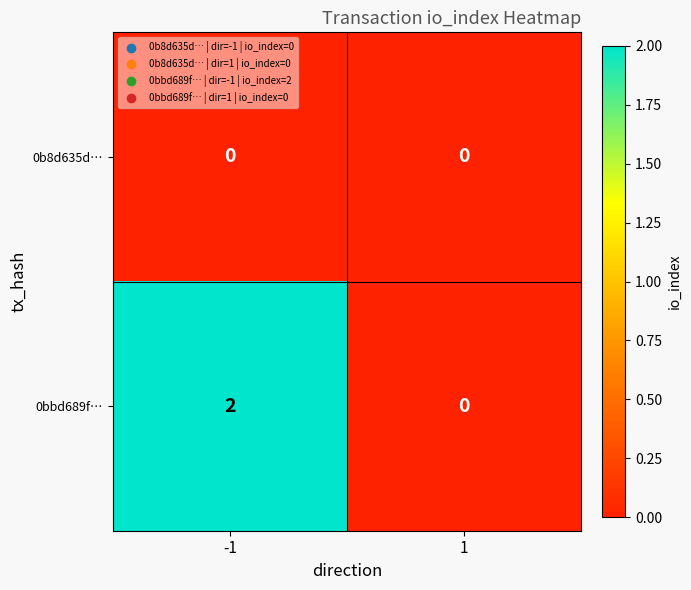

Which series has the largest range (max minus min)?

0bbd689f…